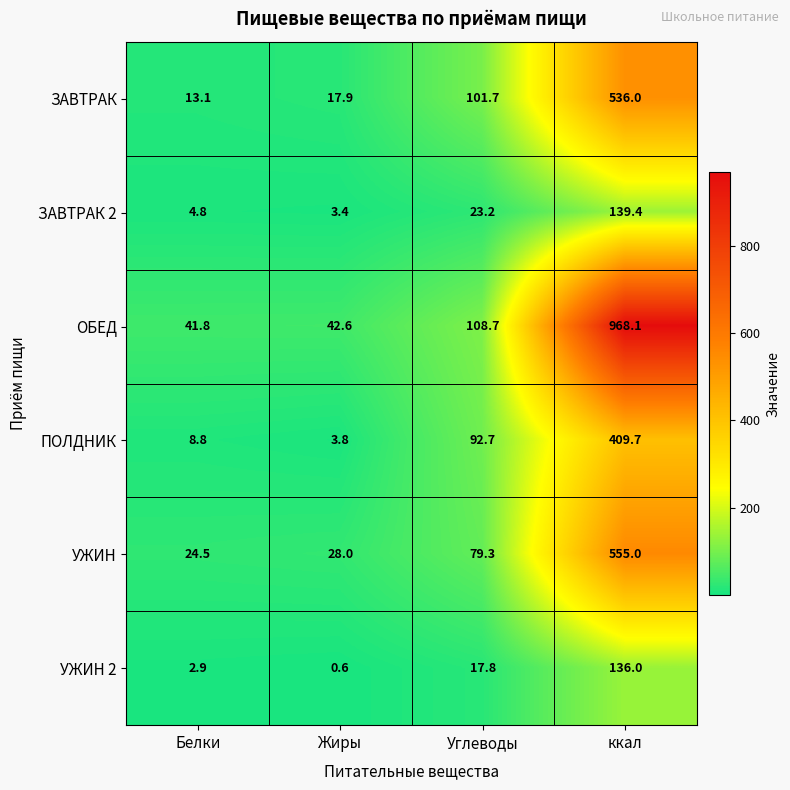

How many data points in УЖИН 2 are above 17?

2